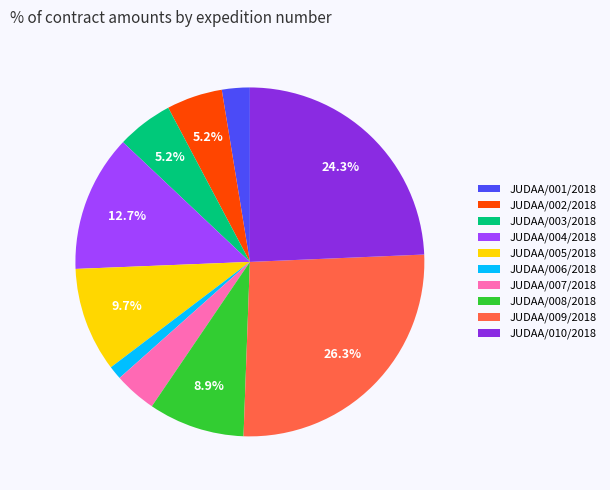

Is there a majority slice in this chart?

No